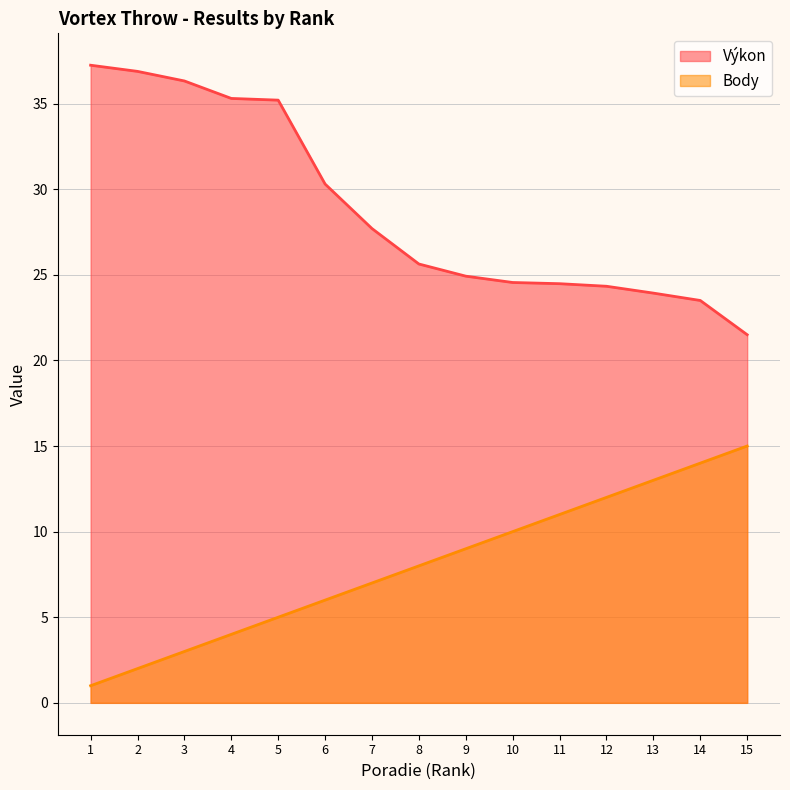

What is the greatest value displayed?

37.2